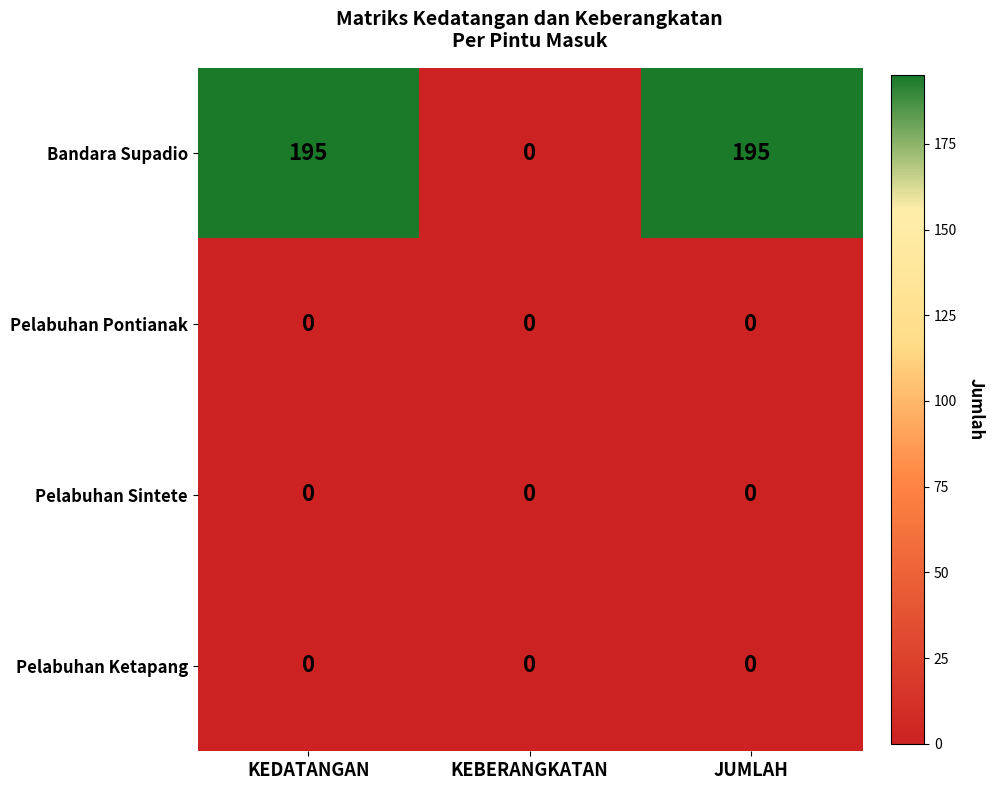

What is the greatest value displayed?

195